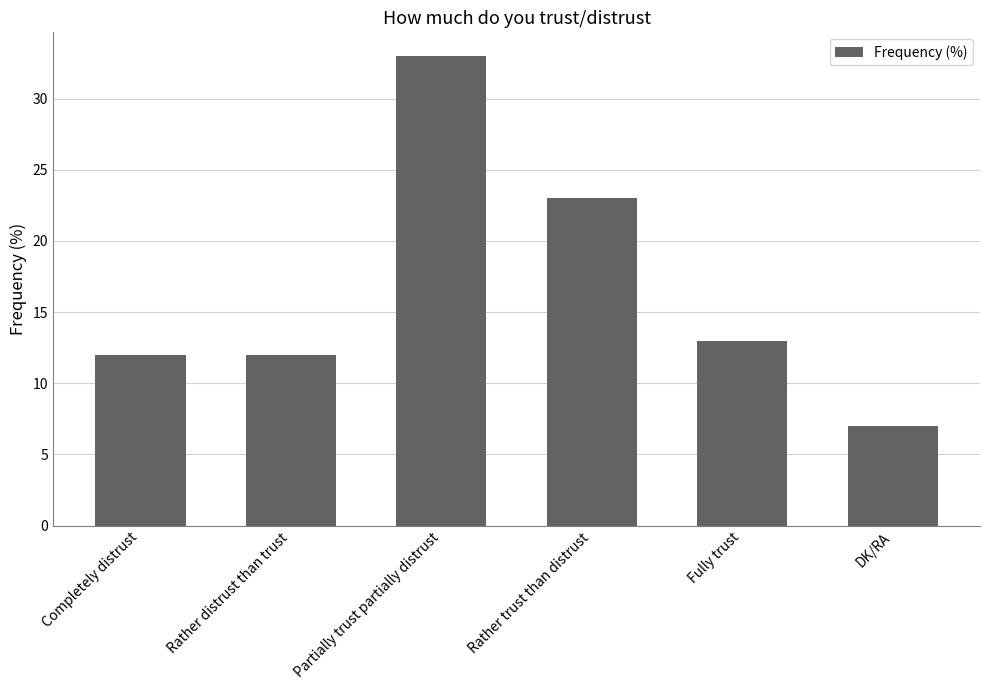

At which category does the chart reach its peak across all series?

Partially trust partially distrust